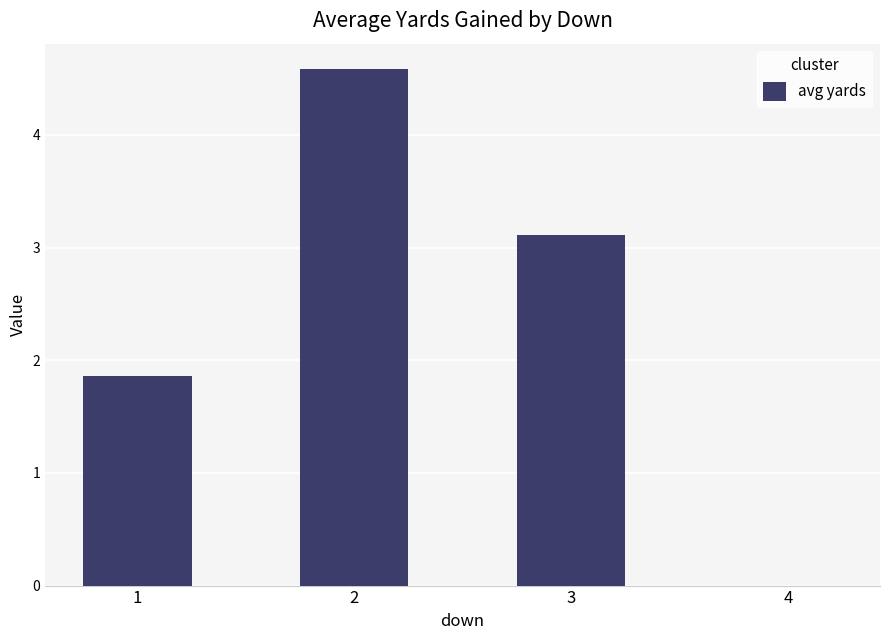

Reading right to left, what are all the values shown in this chart?

4=0.0	3=3.1	2=4.6	1=1.9